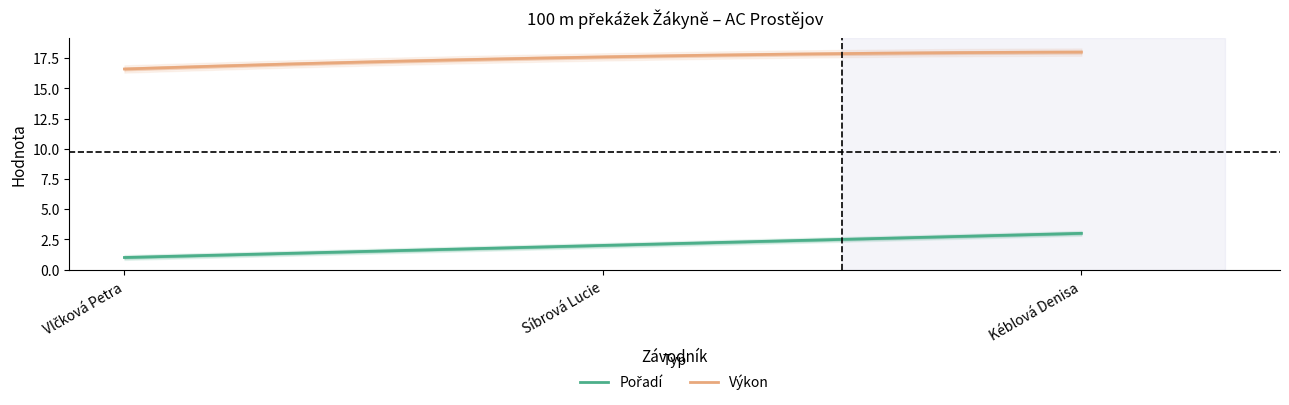

Is the value of Výkon at Vlčková Petra greater than the value of Pořadí at Vlčková Petra?

Yes